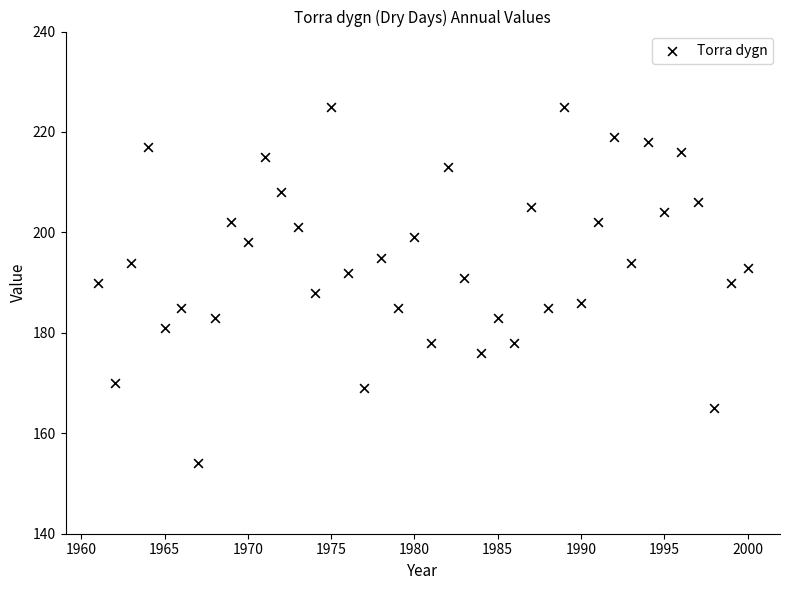

What is the range of Y values (max minus min)?

71